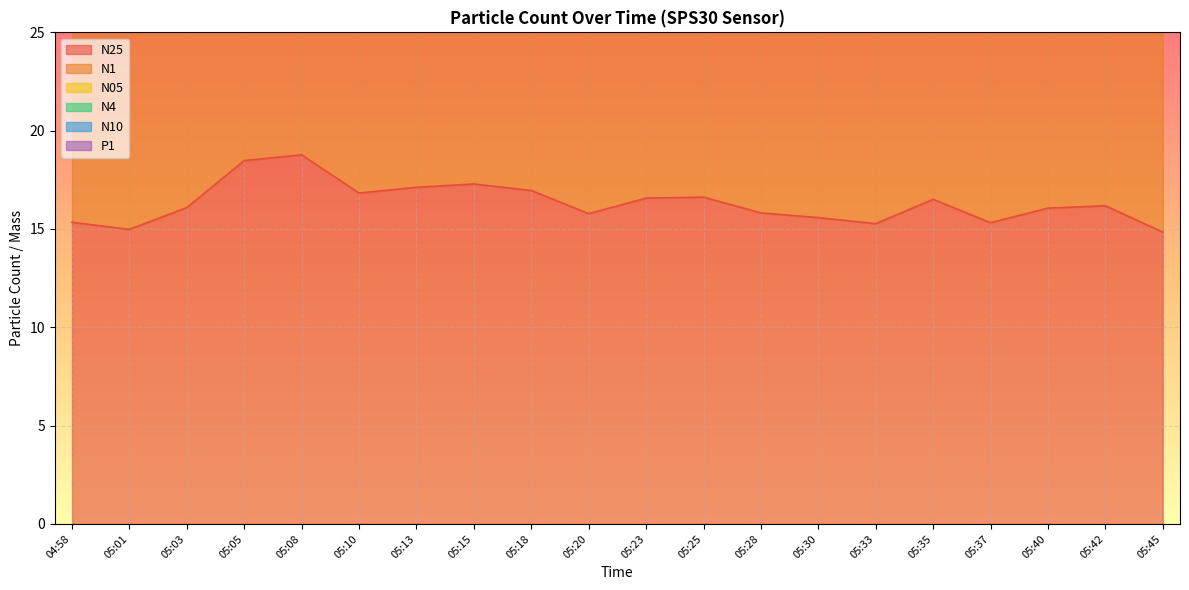

List the series in order of their overall mean, lowest first.

N25, N10, N05, N1, N4